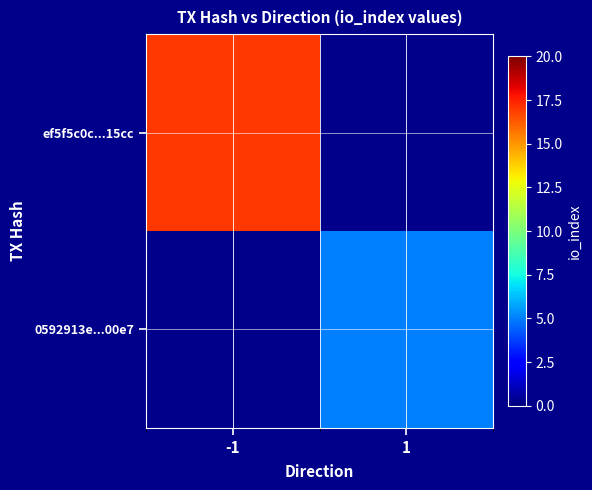

What is the smallest value displayed?

5.0